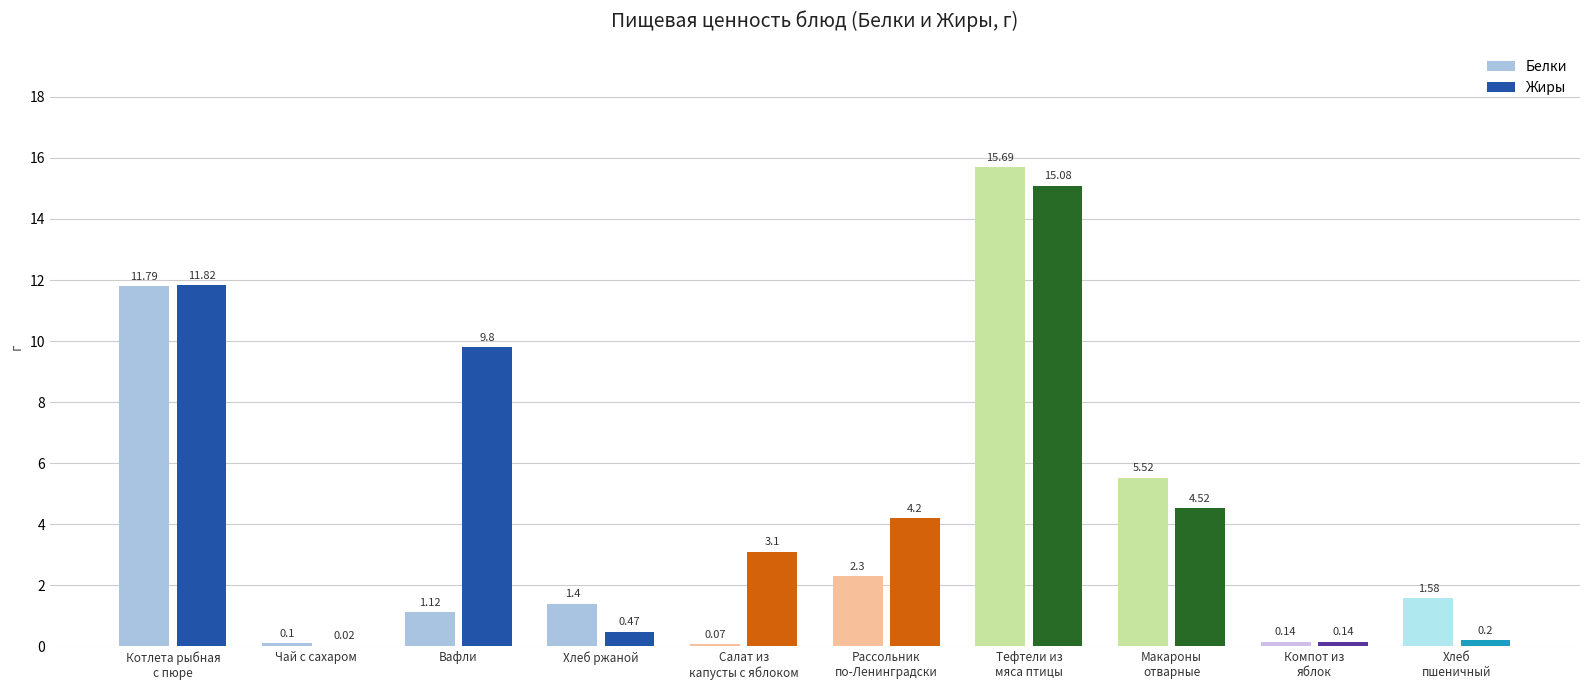

Which label corresponds to the largest value in the chart?

Тефтели из
мяса птицы